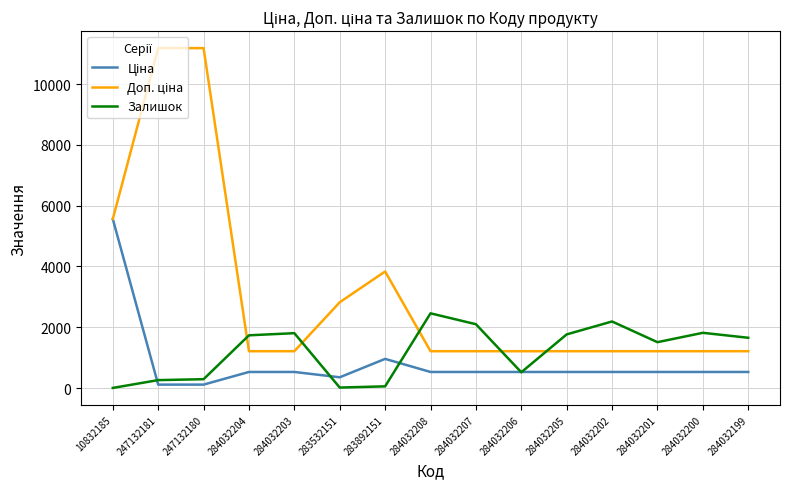

What is the spread (max minus min) of values at 284032204?

1205.8